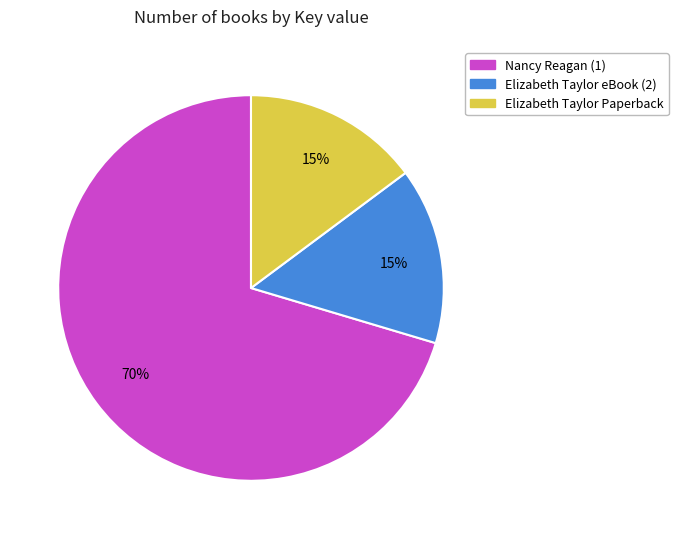

Combined, do Nancy Reagan (1) and Elizabeth Taylor Paperback account for over 50%?

Yes